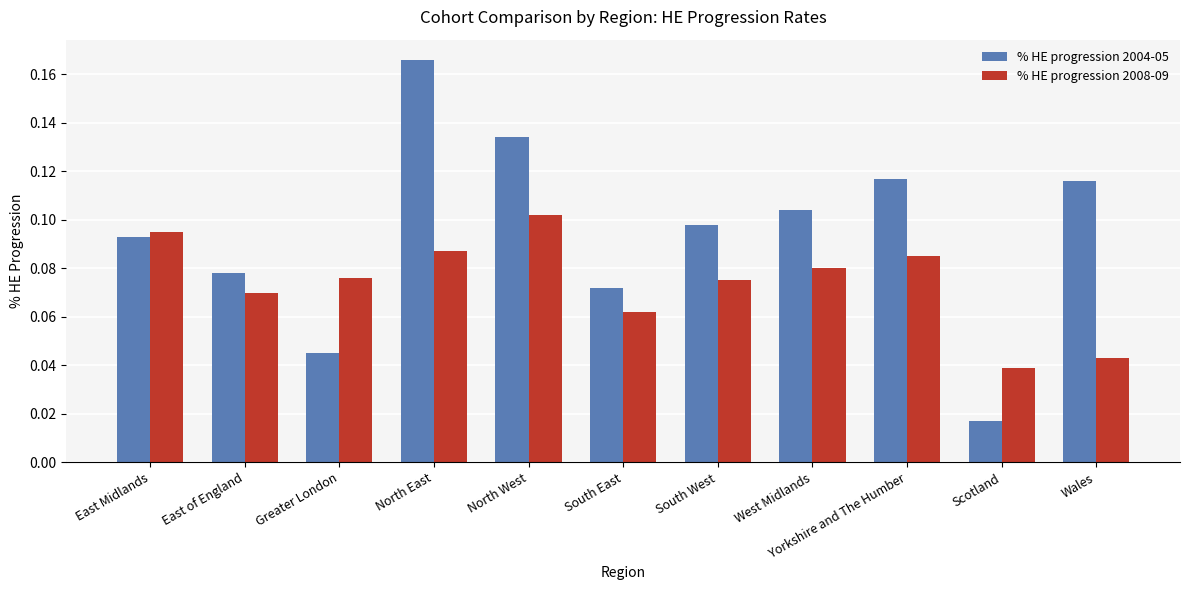

Which label corresponds to the largest value in the chart?

North East